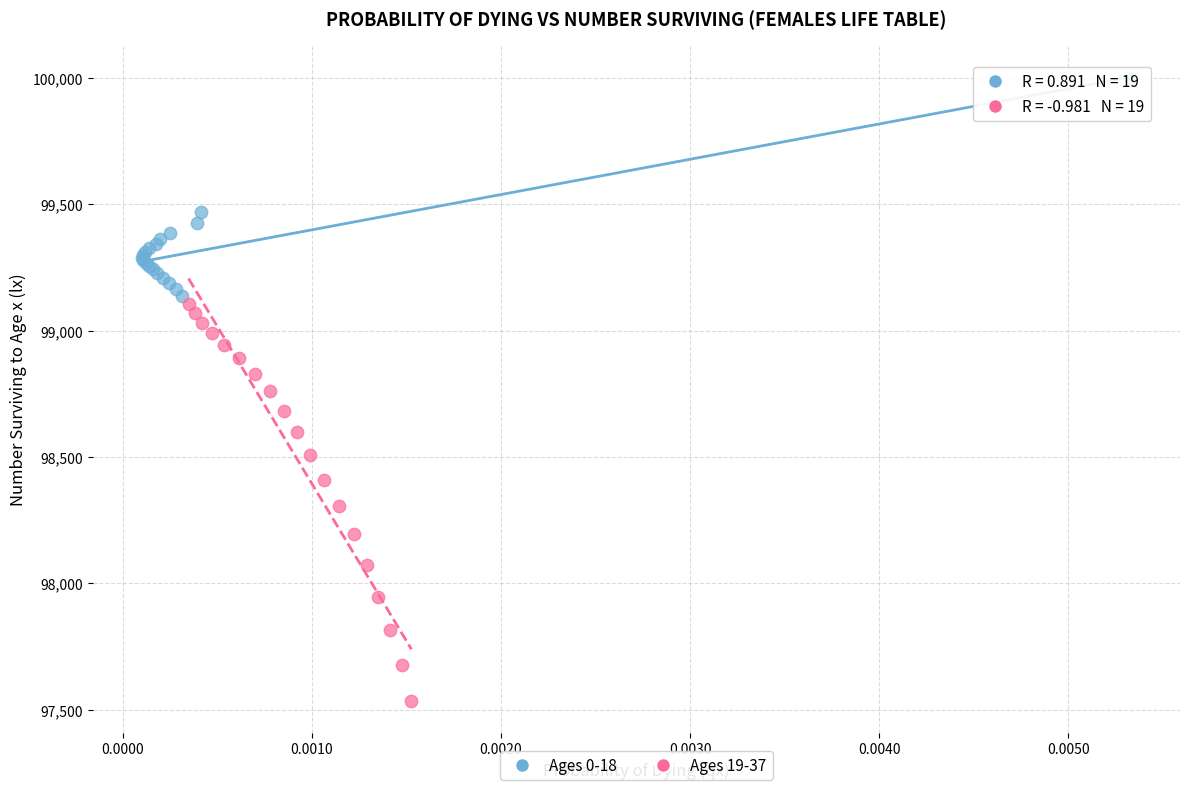

Which series contains the lowest Y value?

Ages 19-37